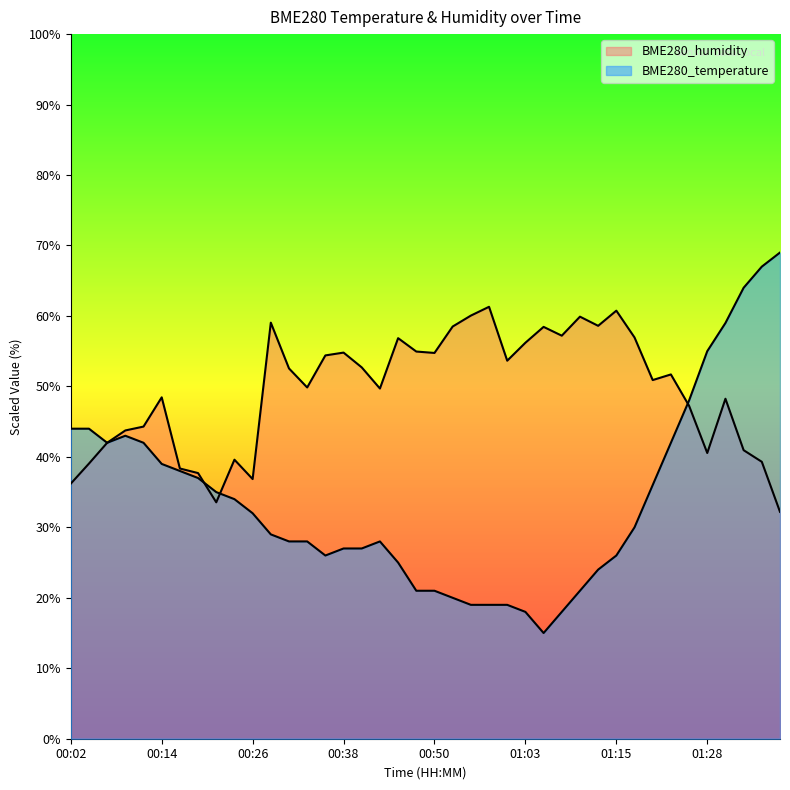

At which label does BME280_humidity reach its minimum?

01:37